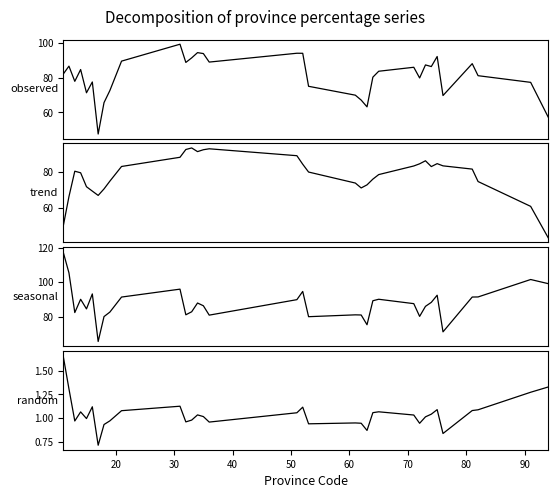

What is the maximum value shown in the chart?

117.7